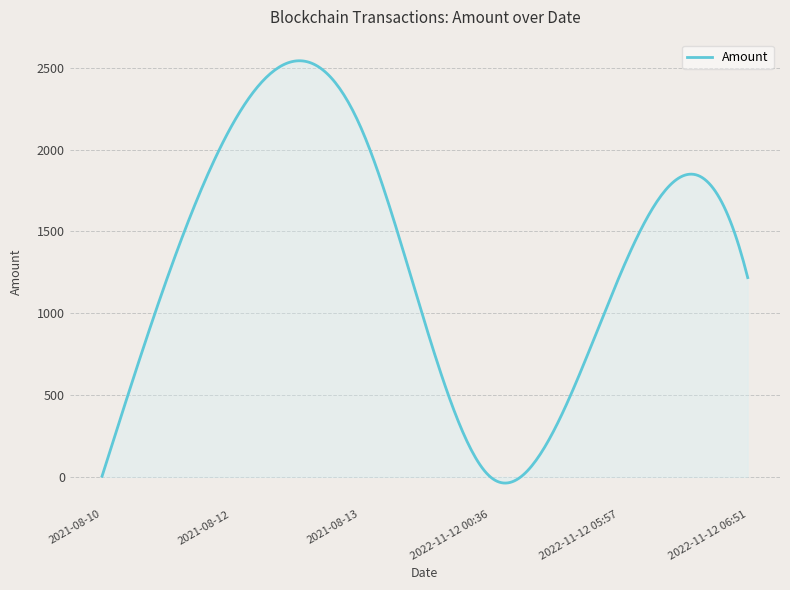

Reading right to left, transcribe all the data shown in this chart.

2022-11-12 06:51=1218.0	2022-11-12 05:57=1213.0	2022-11-12 00:36=5.0	2021-08-13=2142.9	2021-08-12=2140.0	2021-08-10=4.0